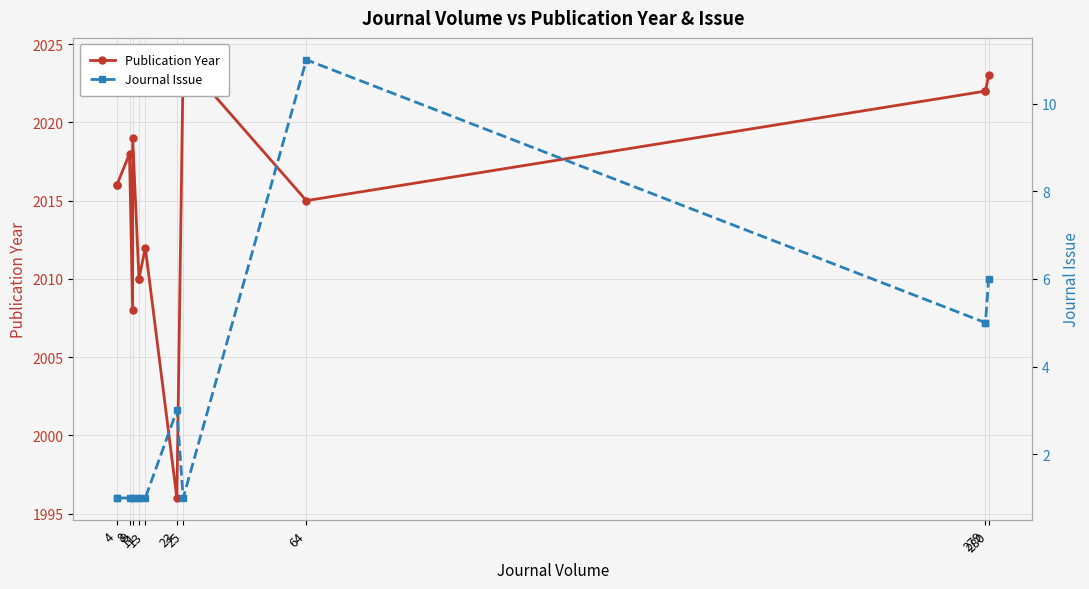

What is the greatest value displayed?

2024